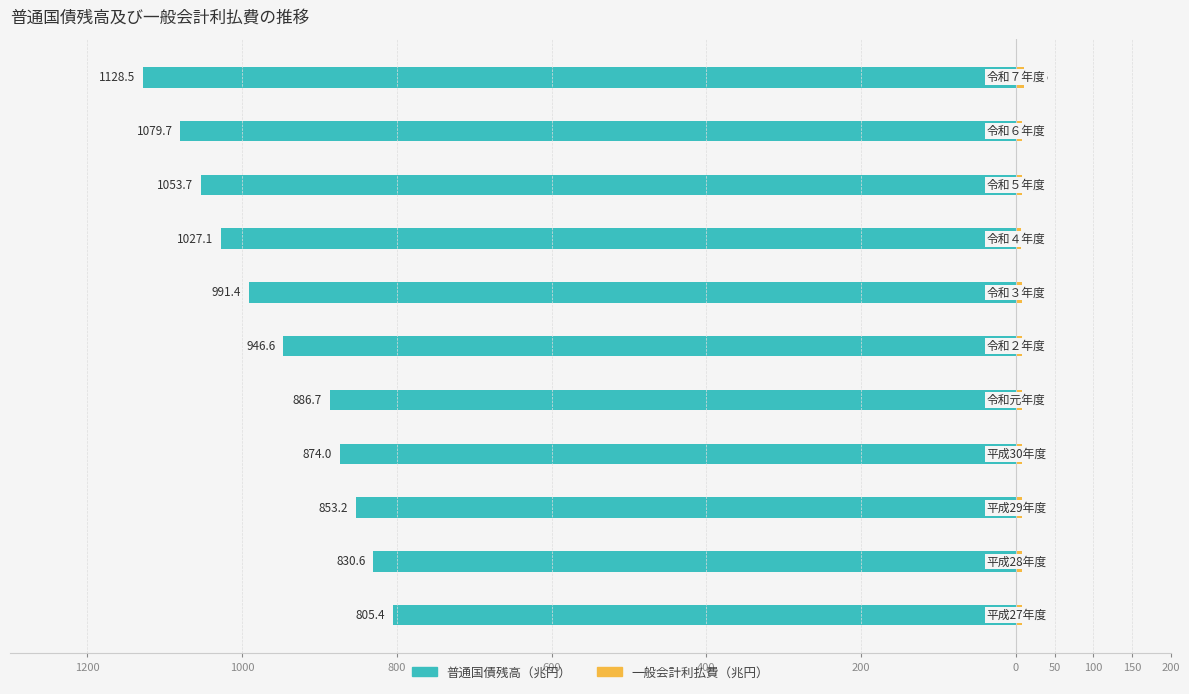

Between 600 and 150, which series saw the biggest shift?

普通国債残高